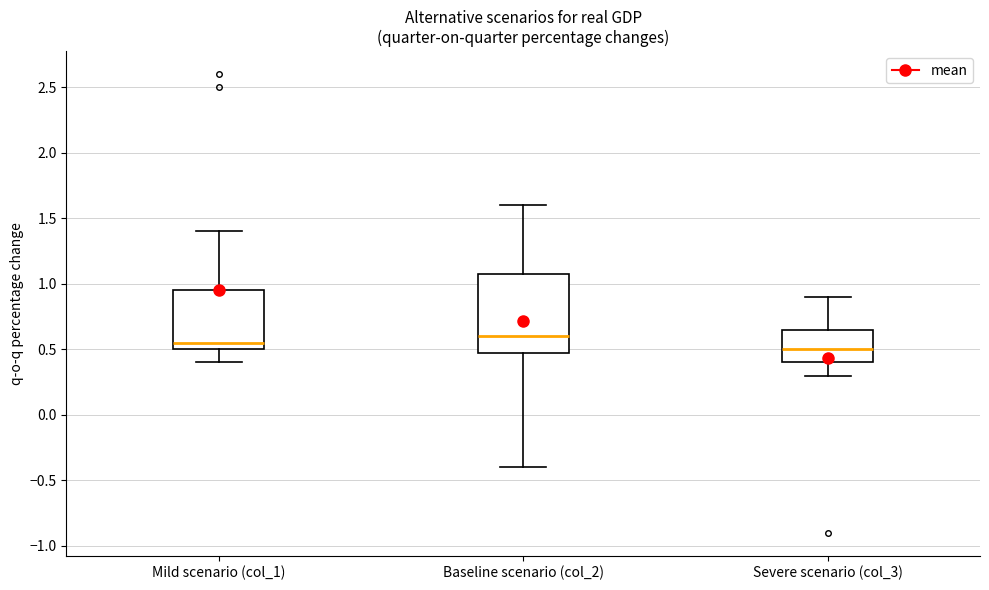

Comparing the boxes themselves (not the whiskers), which one is the tallest?

Baseline scenario (col_2)